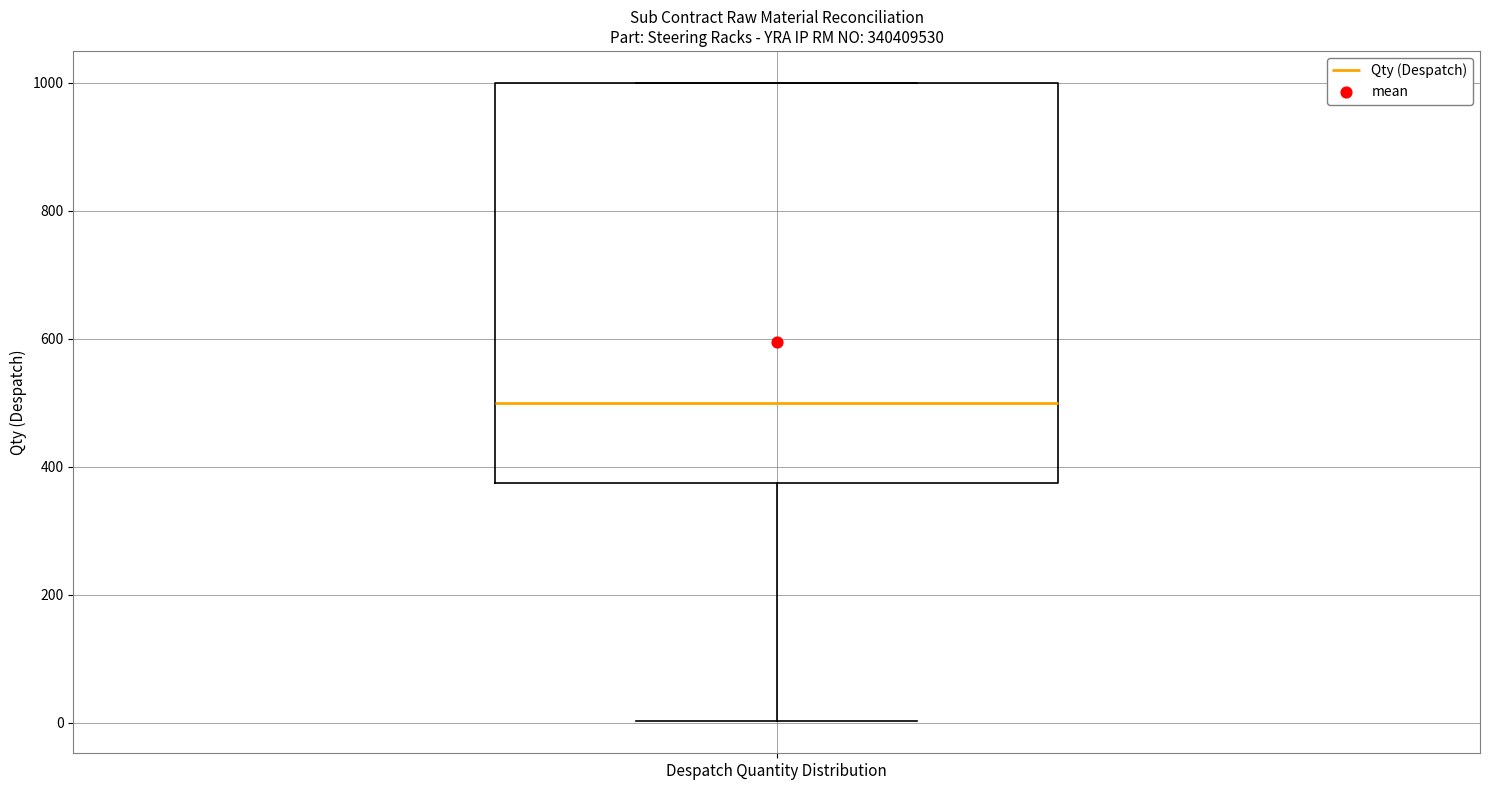

Read this box plot against the y-axis: the position of the median line, the range covered by the box, and the ends of both whiskers. The values are not printed on the chart, so give them approximately, as read against the axis.

median 500, box 380 to 1000, whiskers 0 to 1000